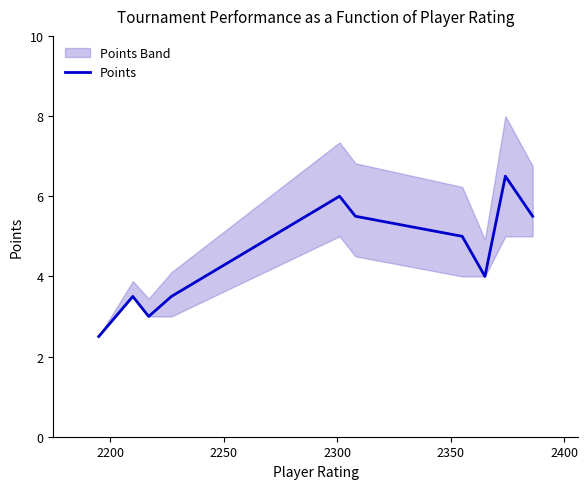

What is the value of the 2nd point from the left?

3.5